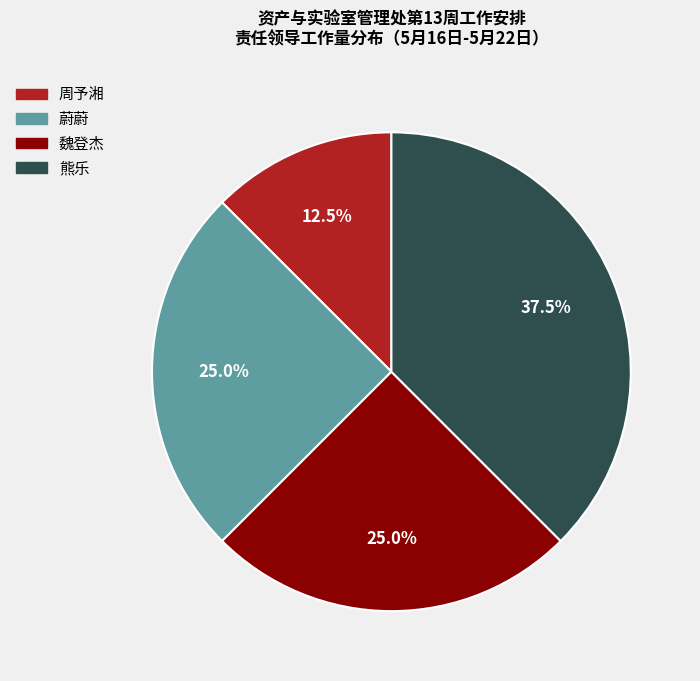

Which has a higher value, 熊乐 or 魏登杰?

熊乐